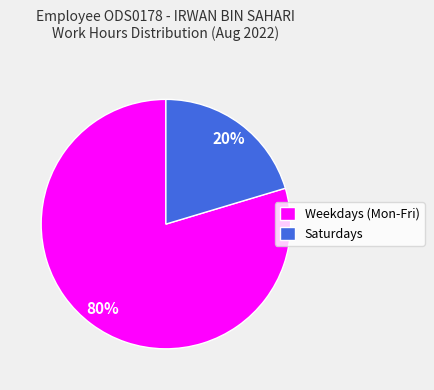

What is the smallest slice in the pie chart?

Saturdays